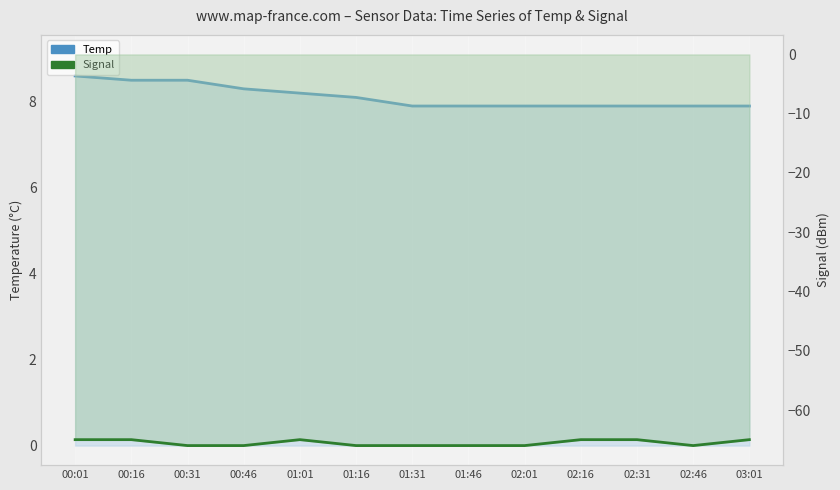

What is the total value across all series at 00:31?

-57.5